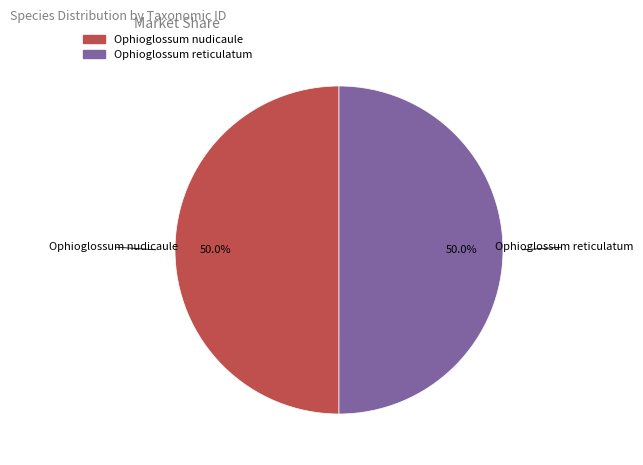

The Ophioglossum nudicaule slice represents 50% of the pie. True or false?

True